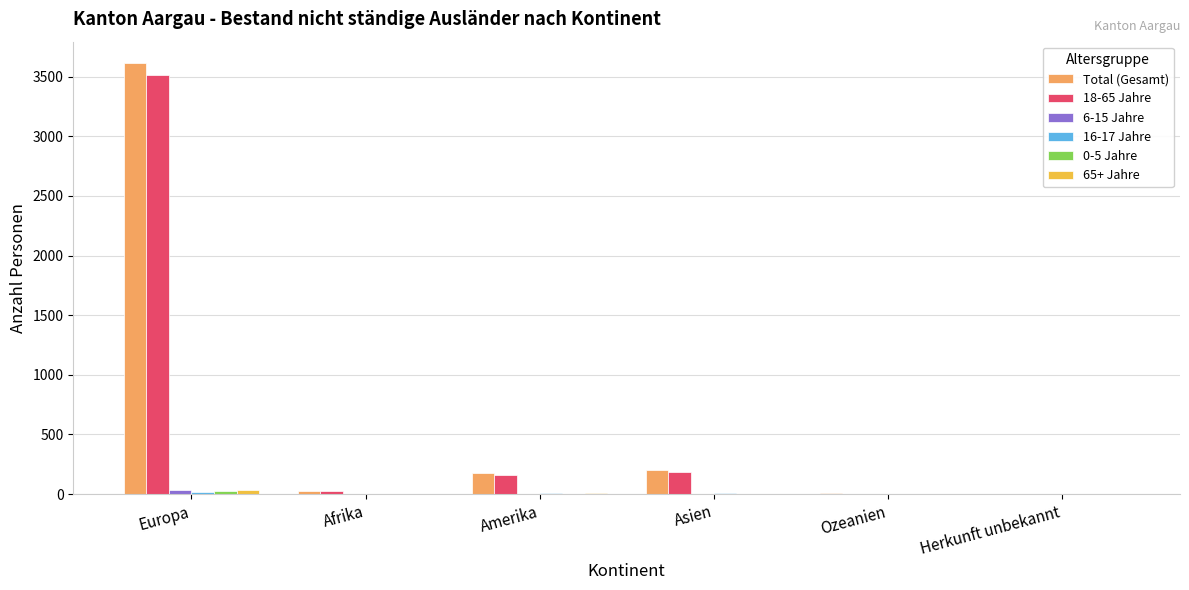

At which category is the sum across all series the highest?

Europa